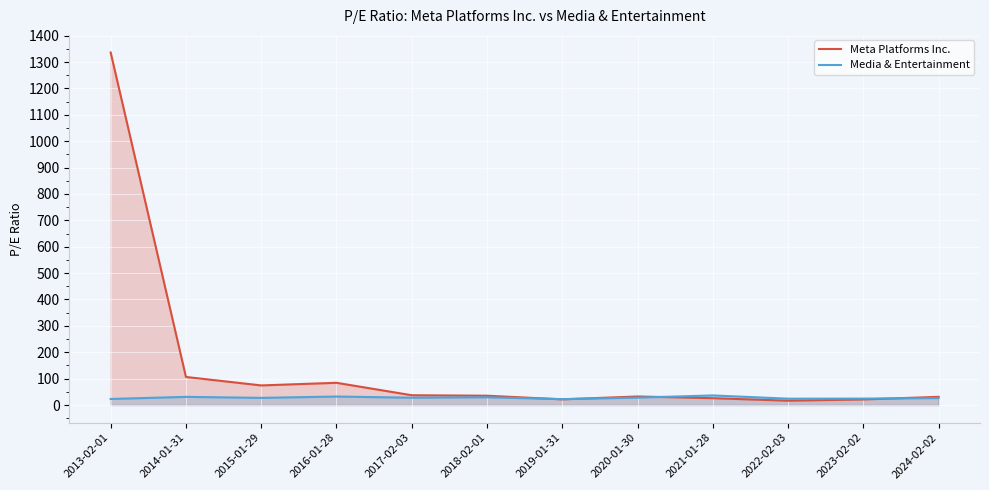

What is the difference between the highest and lowest values at 2024-02-02?

4.7